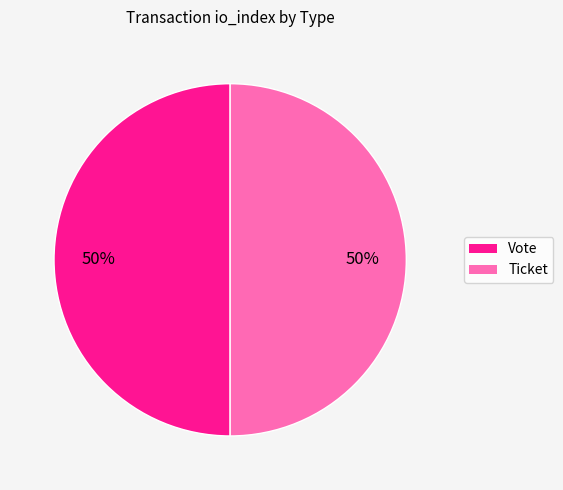

Approximately how many times larger is the value at Ticket compared to Vote?

1.0